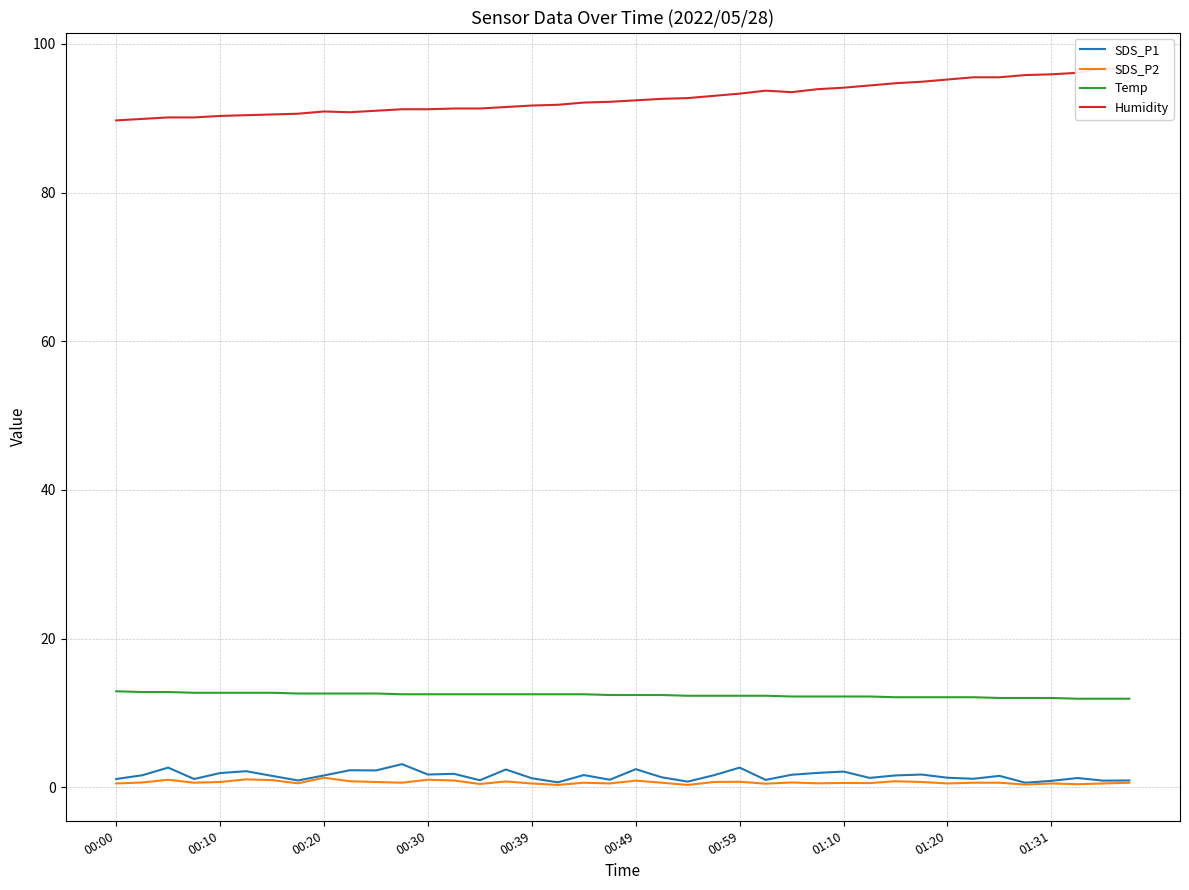

The value of Temp at 01:10 is 12.2. True or false?

True